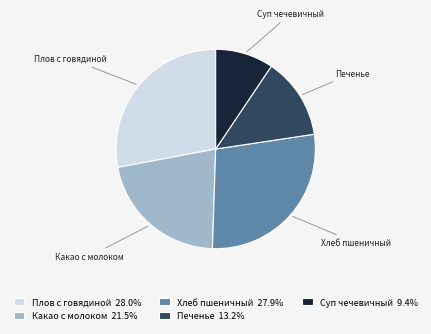

Is the sum of Плов с говядиной and Хлеб пшеничный greater than half?

Yes